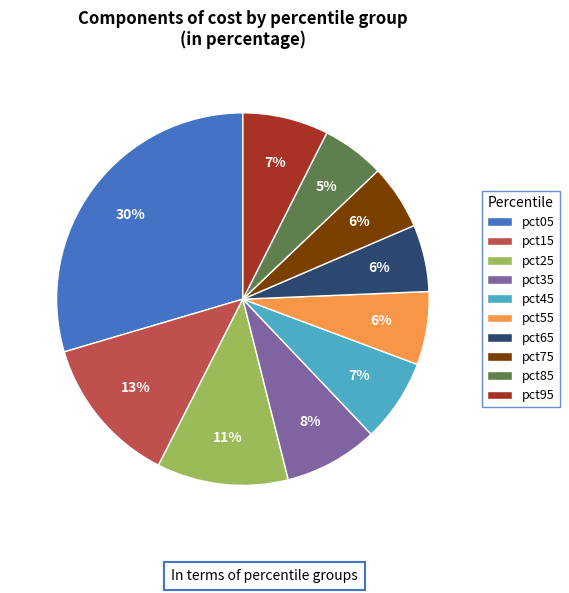

How many slices are in this pie chart?

10